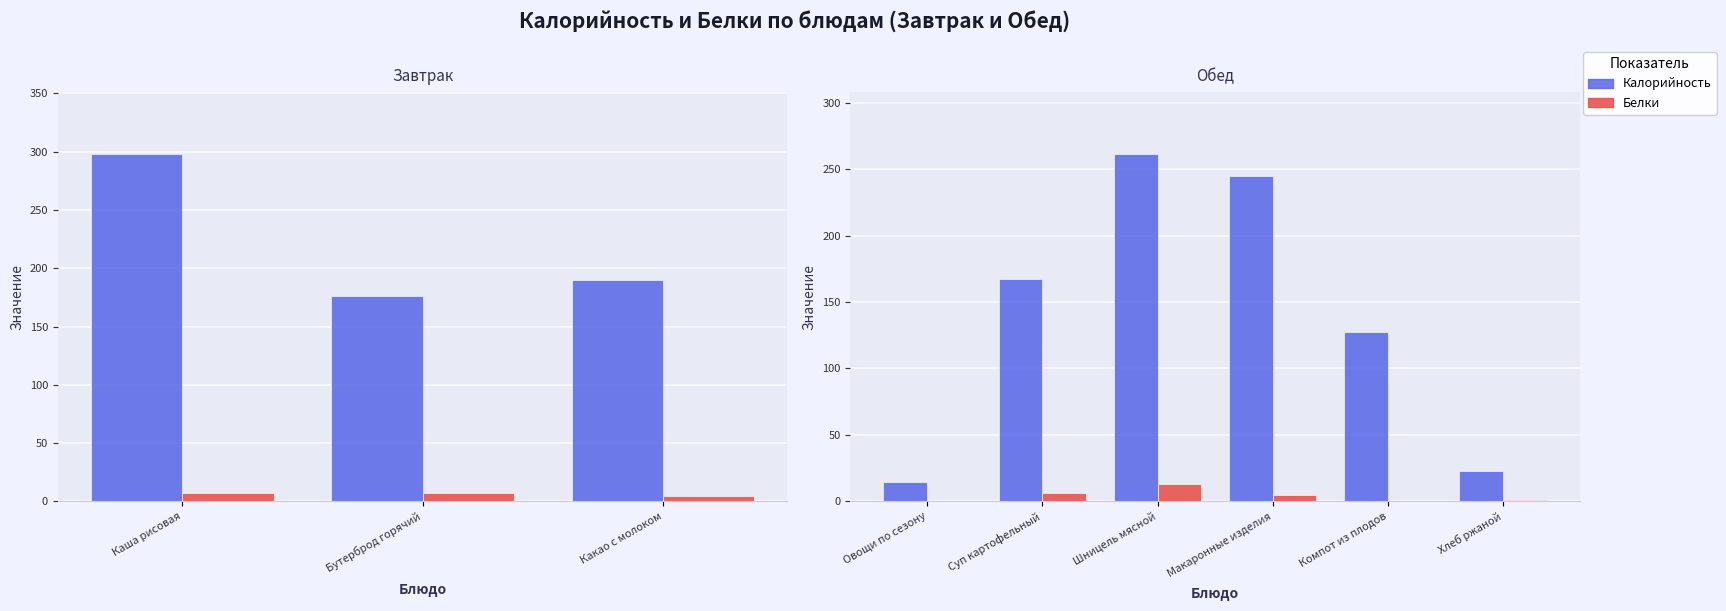

Is it true that Белки equals 0.1 at Компот из плодов?

False